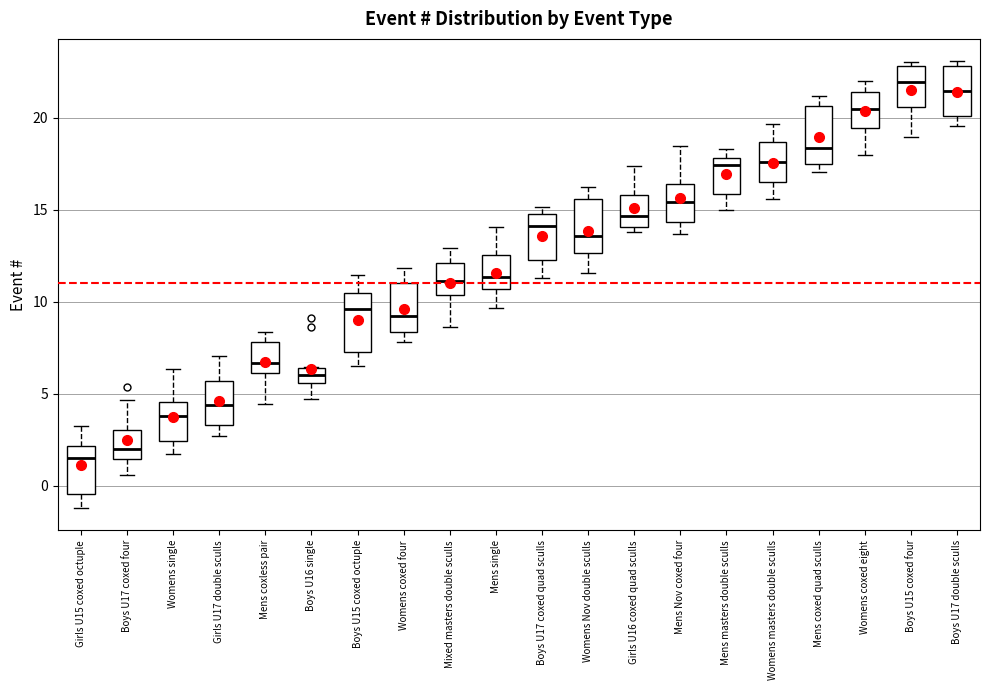

Reading left to right, transcribe this box plot: for each box, give where its median line is, the range the box spans, and where its two whiskers end, as read against the y-axis. The values are not printed on the chart, so give them approximately, as read against the axis.

Girls U15 coxed octuple: median 1.5, box -0.5 to 2.0, whiskers -1.0 to 3.5
Boys U17 coxed four: median 2.0, box 1.5 to 3.0, whiskers 0.5 to 4.5
Womens single: median 4.0, box 2.5 to 4.5, whiskers 1.5 to 6.5
Girls U17 double sculls: median 4.5, box 3.5 to 5.5, whiskers 2.5 to 7.0
Mens coxless pair: median 6.5, box 6.0 to 8.0, whiskers 4.5 to 8.5
Boys U16 single: median 6.0, box 5.5 to 6.5, whiskers 4.5 to 6.5
Boys U15 coxed octuple: median 9.5, box 7.5 to 10.5, whiskers 6.5 to 11.5
Womens coxed four: median 9.0, box 8.5 to 11.0, whiskers 8.0 to 12.0
Mixed masters double sculls: median 11.0, box 10.5 to 12.0, whiskers 8.5 to 13.0
Mens single: median 11.5, box 10.5 to 12.5, whiskers 9.5 to 14.0
Boys U17 coxed quad sculls: median 14.0, box 12.5 to 15.0, whiskers 11.5 to 15.0 (just above the box's upper edge)
Womens Nov double sculls: median 13.5, box 12.5 to 15.5, whiskers 11.5 to 16.0
Girls U16 coxed quad sculls: median 14.5, box 14.0 to 16.0, whiskers 14.0 (just below the box's lower edge) to 17.5
Mens Nov coxed four: median 15.5, box 14.5 to 16.5, whiskers 13.5 to 18.5
Mens masters double sculls: median 17.5, box 16.0 to 18.0, whiskers 15.0 to 18.5
Womens masters double sculls: median 17.5, box 16.5 to 18.5, whiskers 15.5 to 19.5
Mens coxed quad sculls: median 18.5, box 17.5 to 20.5, whiskers 17.0 to 21.0
Womens coxed eight: median 20.5, box 19.5 to 21.5, whiskers 18.0 to 22.0
Boys U15 coxed four: median 22.0, box 20.5 to 23.0, whiskers 19.0 to 23.0 (just above the box's upper edge)
Boys U17 double sculls: median 21.5, box 20.0 to 23.0, whiskers 19.5 to 23.0 (just above the box's upper edge)